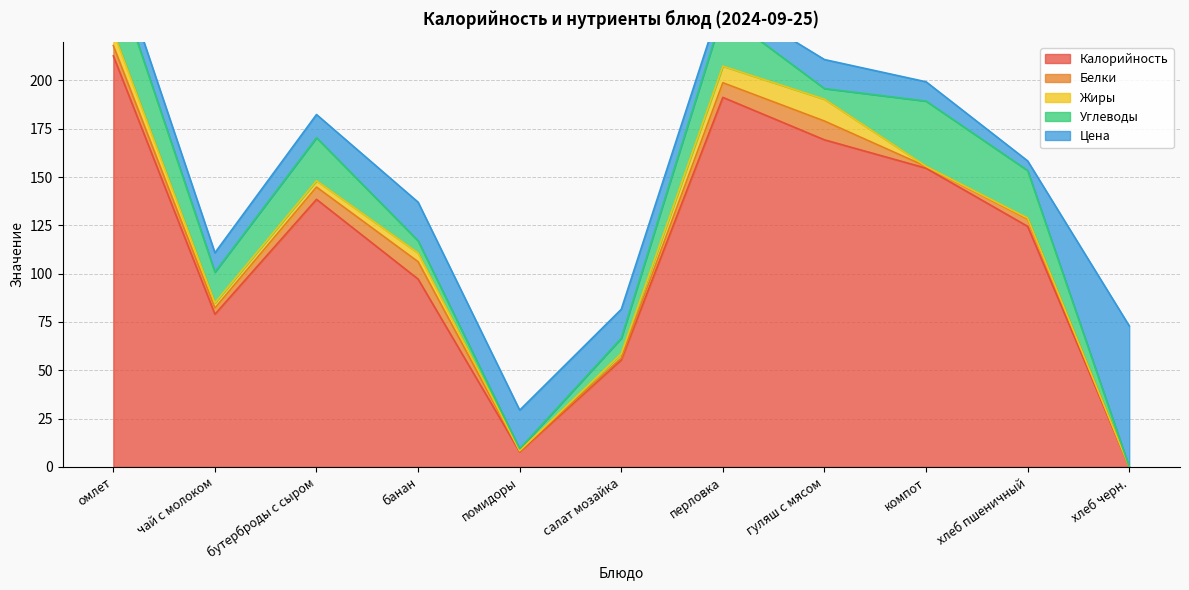

Which series has the widest spread of values?

Калорийность